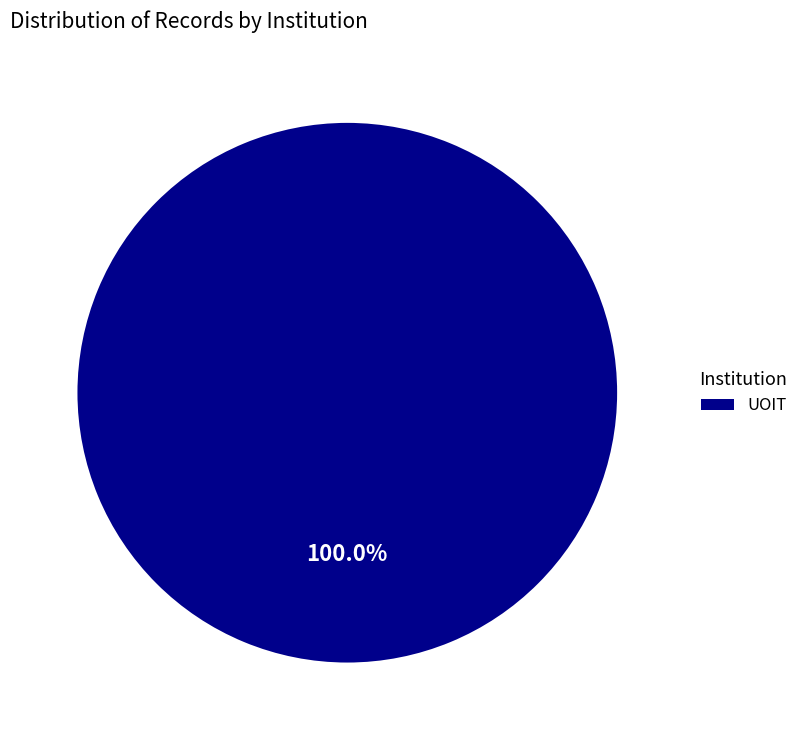

How many slices are in this pie chart?

1